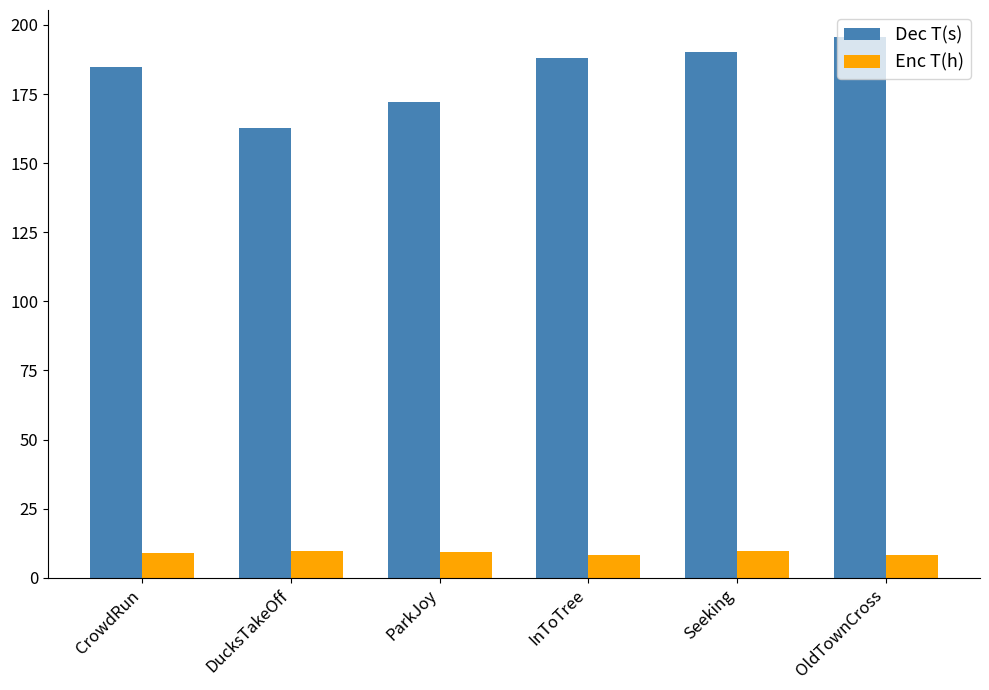

List the series in order of their overall mean, lowest first.

Enc T(h), Dec T(s)